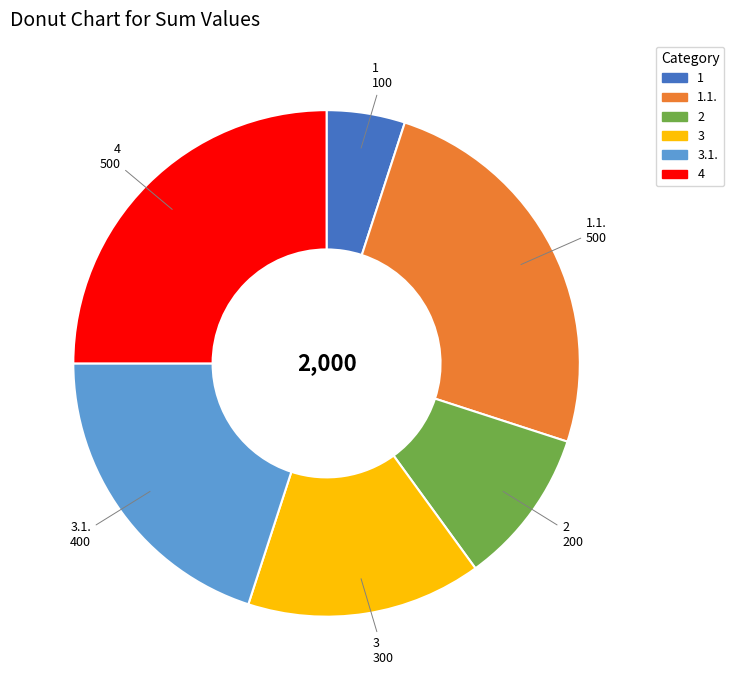

Is there any slice that represents more than half of the pie?

No